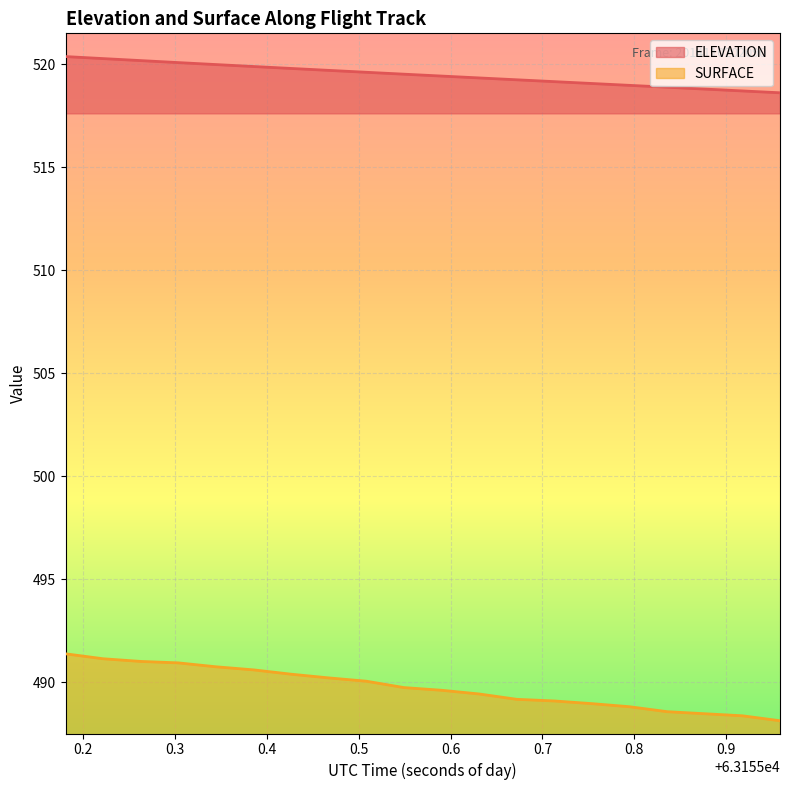

Between 63155.8358 and 63155.9177, which is larger?

63155.8358